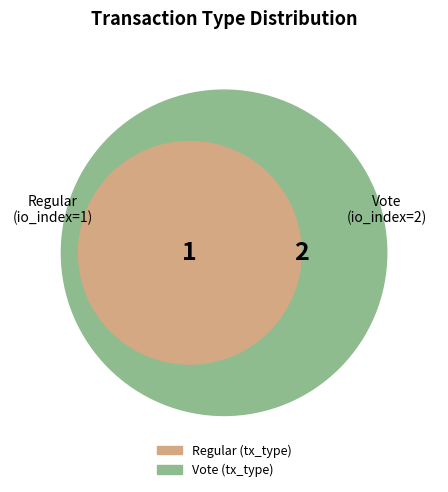

What percentage do Regular and Vote together represent?

100.0%